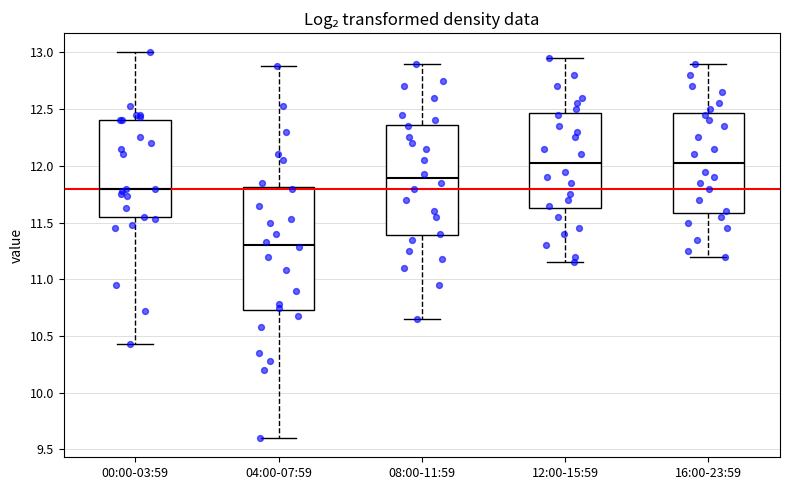

Reading left to right, transcribe this box plot: for each box, give where its median line is, the range the box spans, and where its two whiskers end, as read against the y-axis. The values are not printed on the chart, so give them approximately, as read against the axis.

00:00-03:59: median 11.80, box 11.55 to 12.40, whiskers 10.45 to 13.00
04:00-07:59: median 11.30, box 10.75 to 11.80, whiskers 9.60 to 12.90
08:00-11:59: median 11.90, box 11.40 to 12.35, whiskers 10.65 to 12.90
12:00-15:59: median 12.05, box 11.65 to 12.45, whiskers 11.15 to 12.95
16:00-23:59: median 12.05, box 11.60 to 12.45, whiskers 11.20 to 12.90